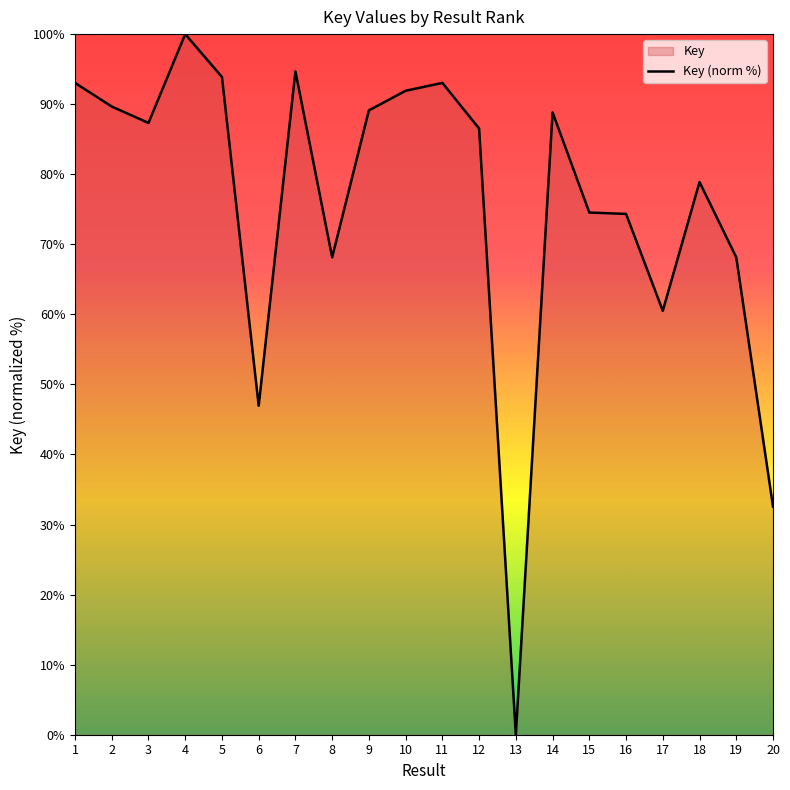

List the labels in order of value, largest first.

4, 7, 5, 1, 11, 10, 2, 9, 14, 3, 12, 18, 15, 16, 8, 19, 17, 6, 20, 13